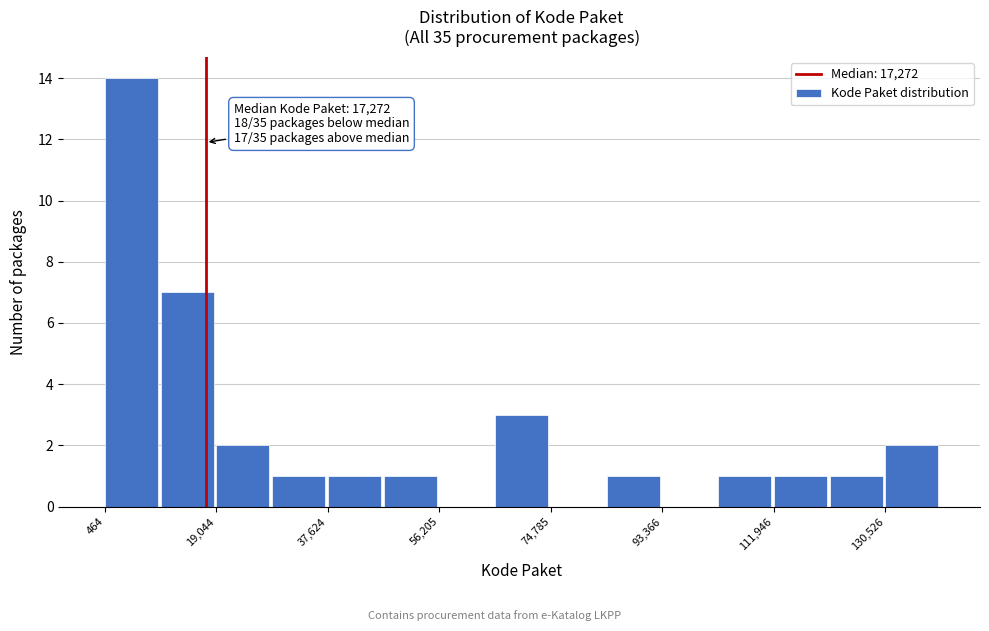

Which range on the x-axis has the tallest bar?

0 to 10000